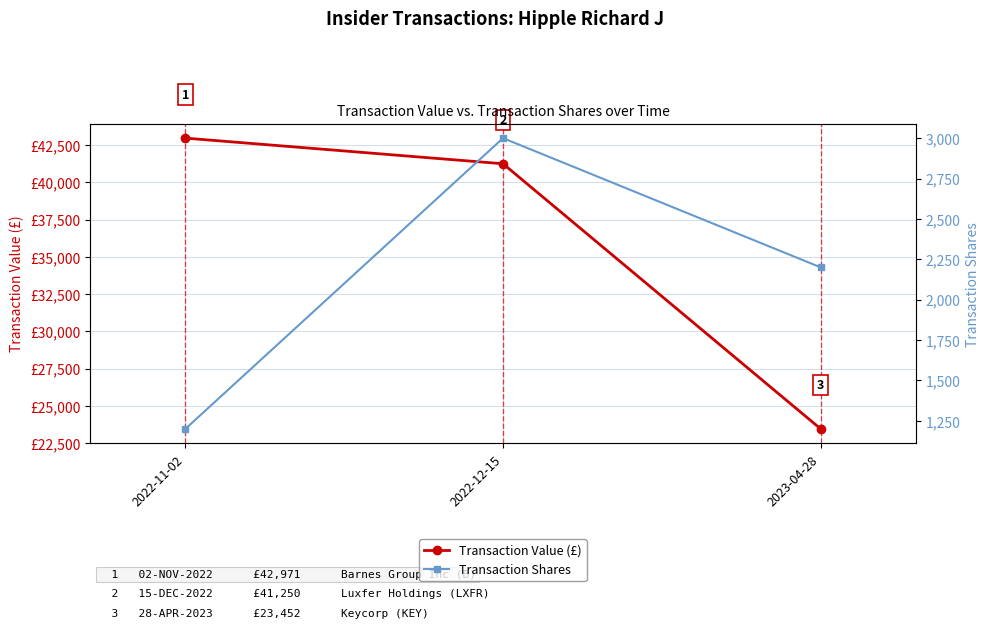

What is the sum of the Transaction Value (£) values at 2022-12-15 and 2023-04-28?

64702